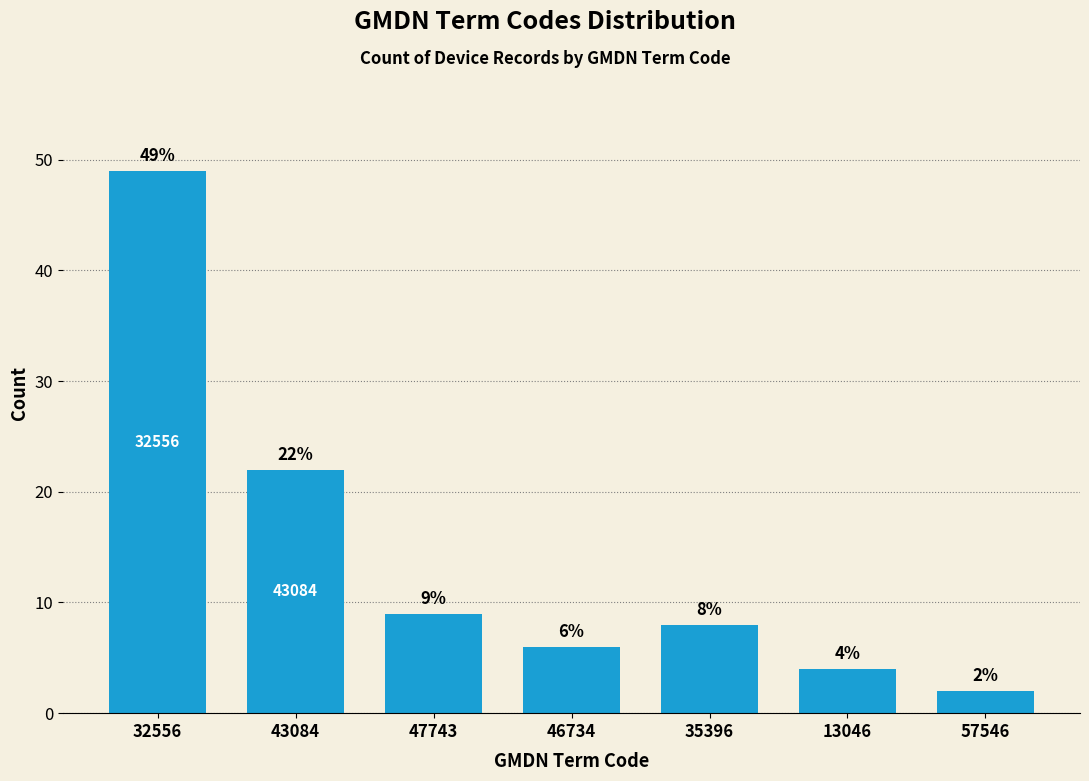

Reading left to right, what are all the values shown in this chart?

32556=49	43084=22	47743=9	46734=6	35396=8	13046=4	57546=2